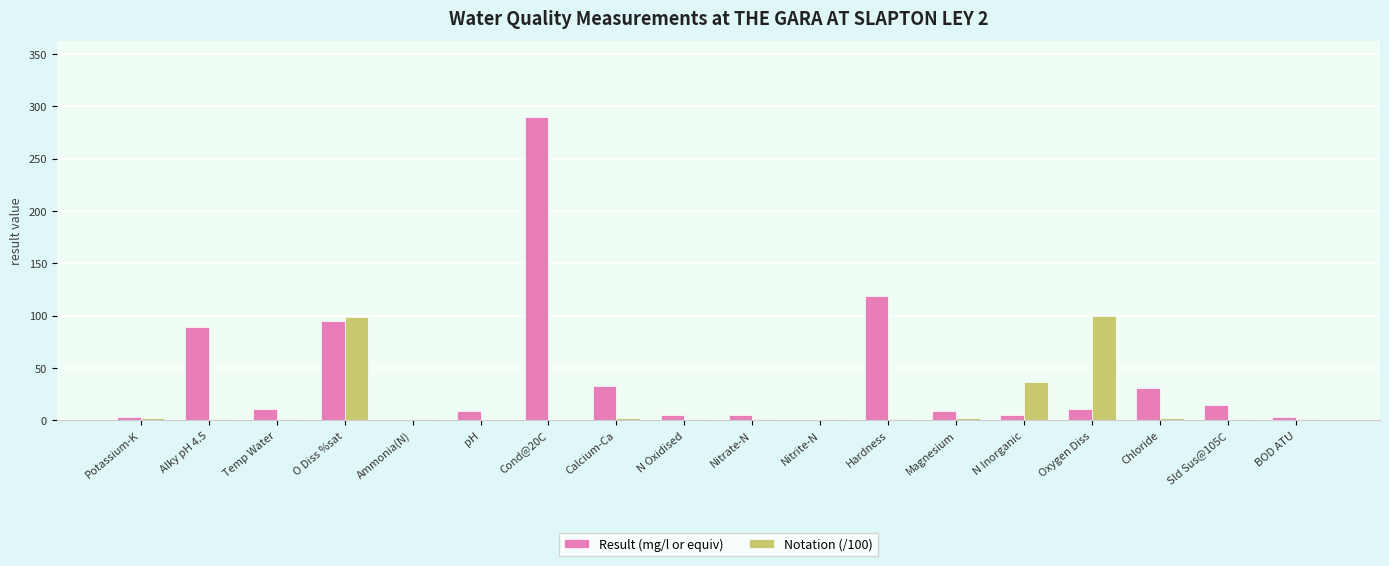

How many distinct data groups are displayed?

2